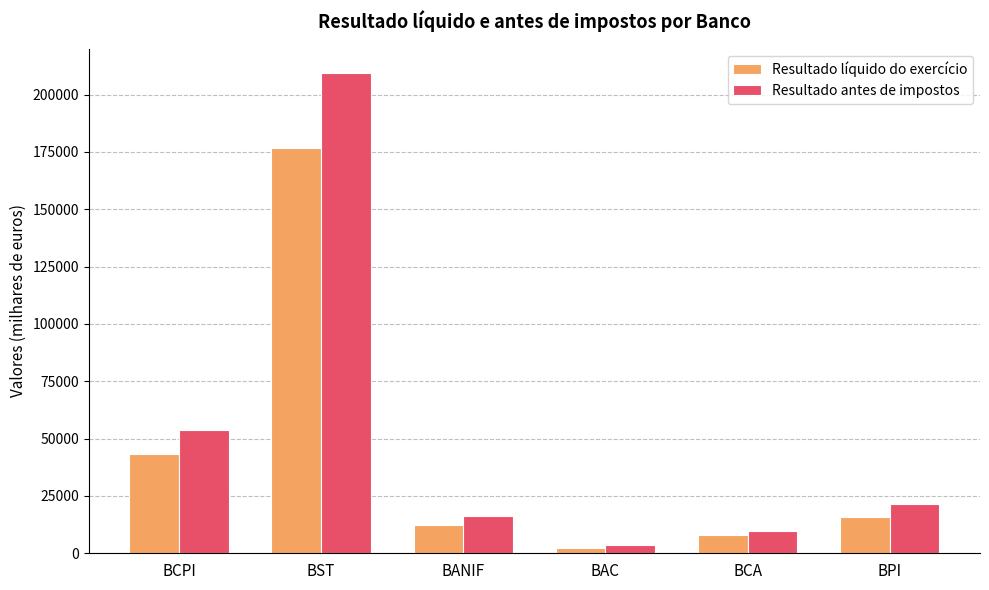

What is the smallest value displayed?

2498